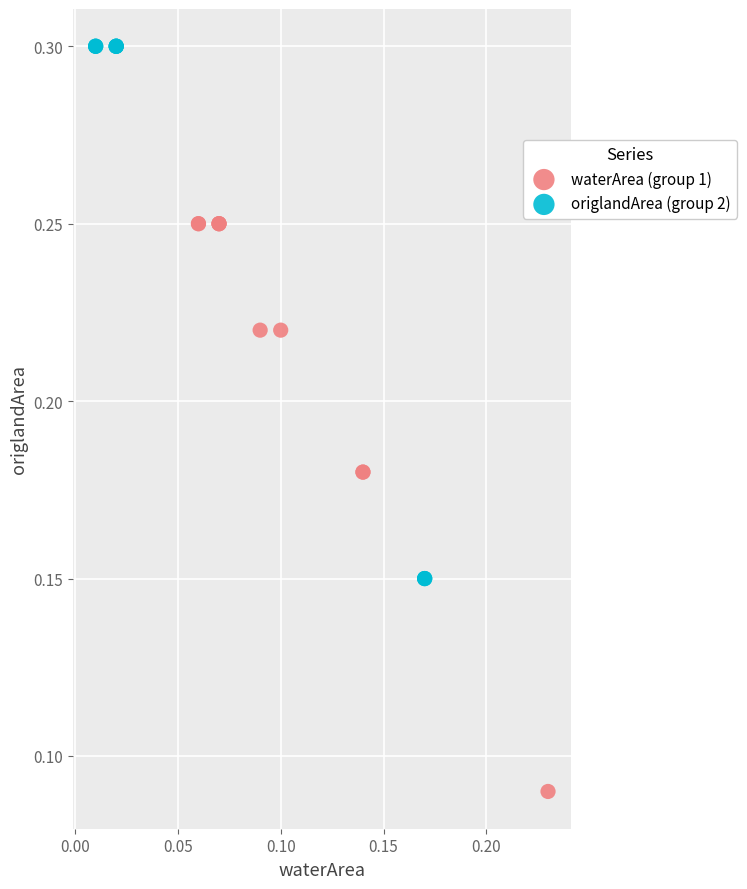

Which series contains the highest Y value?

origlandArea (group 2)